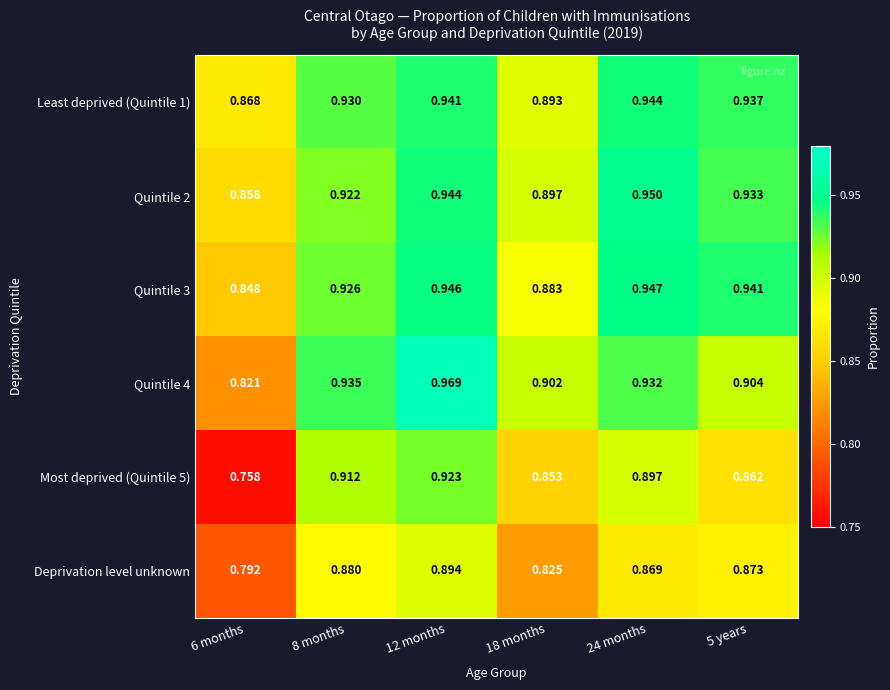

Is the value of Quintile 4 at 12 months greater than the value of Quintile 2 at 5 years?

Yes